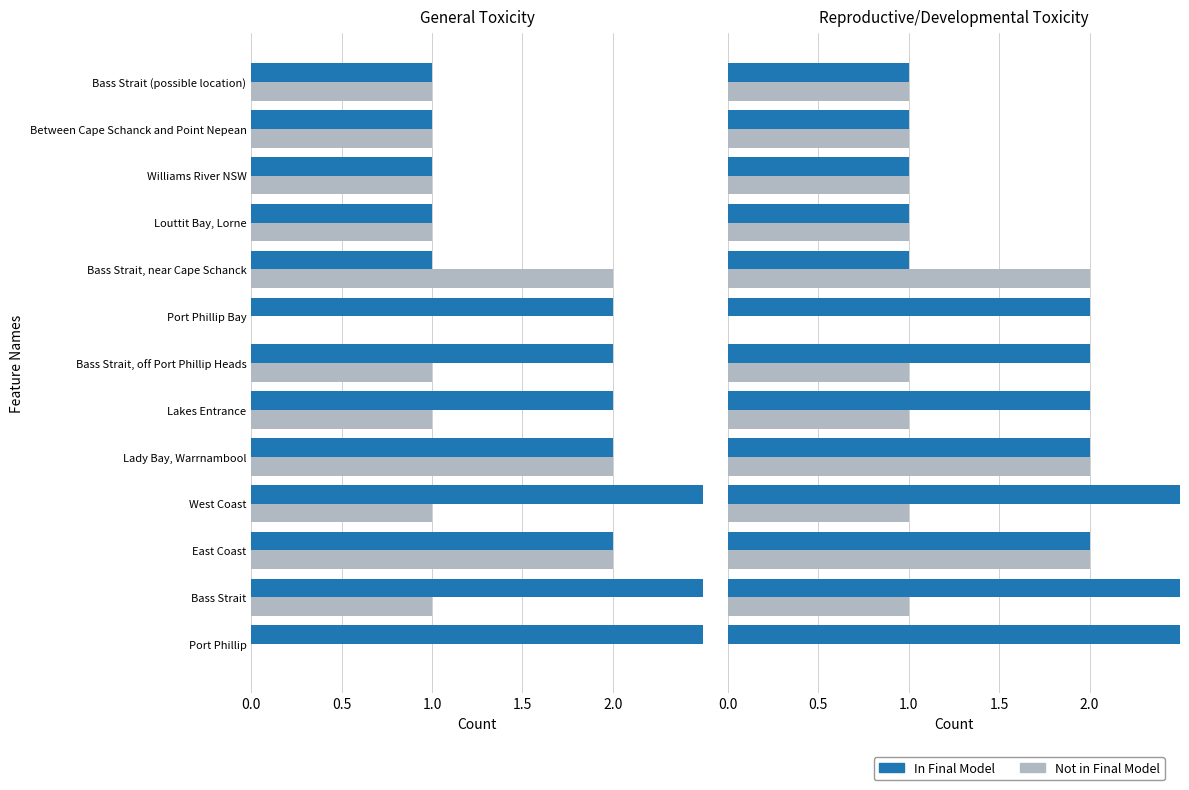

What is the sum of all In Final Model values?

25